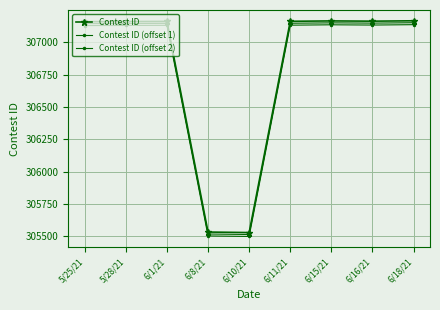

At which label does Contest ID (offset 1) first exceed 307145?

6/11/21